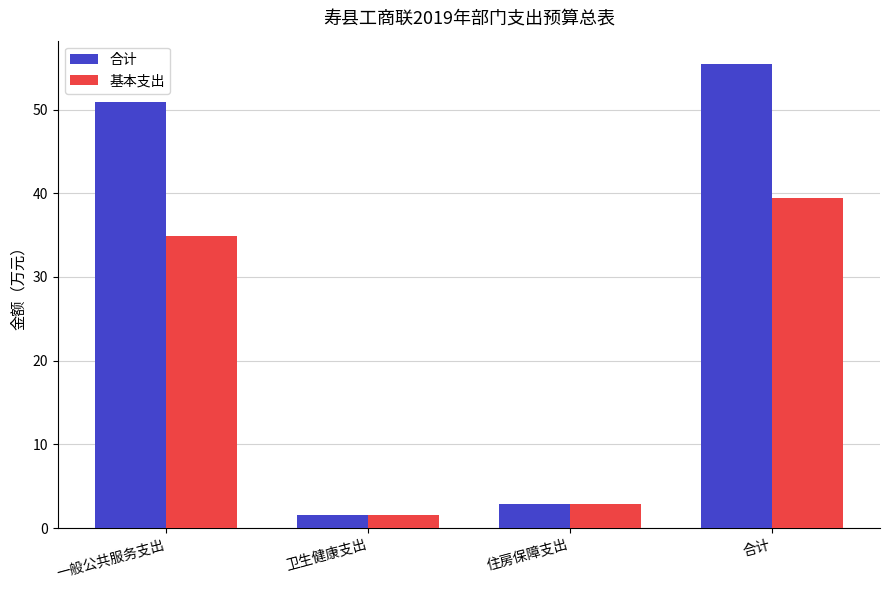

What is the value of the 基本支出 bar at the 4th from the left?

39.5